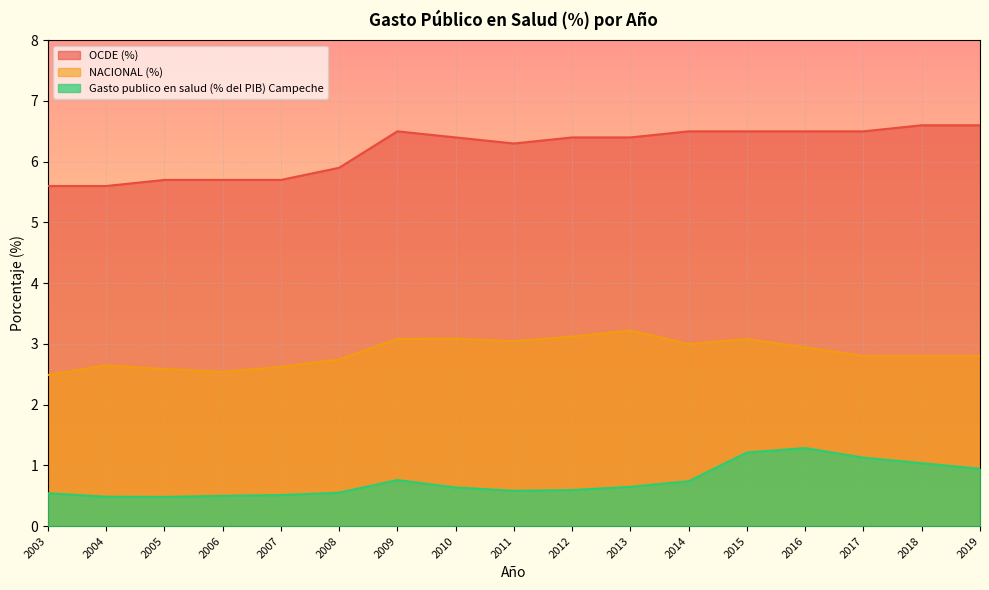

At which category does Gasto publico en salud (% del PIB) Campeche reach its first local peak?

2009